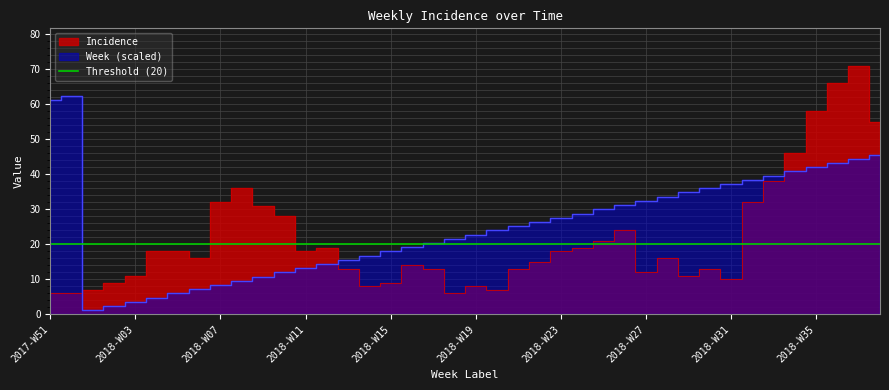

Between which two adjacent categories do Week and Incidence first intersect?

2017-W52 and 2018-W01